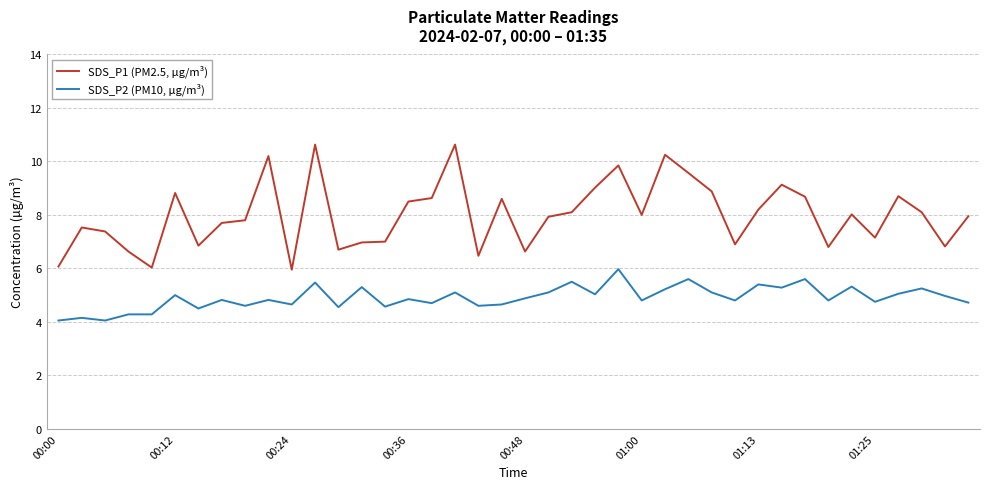

Rank the series by their maximum value, from highest to lowest.

SDS_P1 (PM2.5, µg/m³), SDS_P2 (PM10, µg/m³)